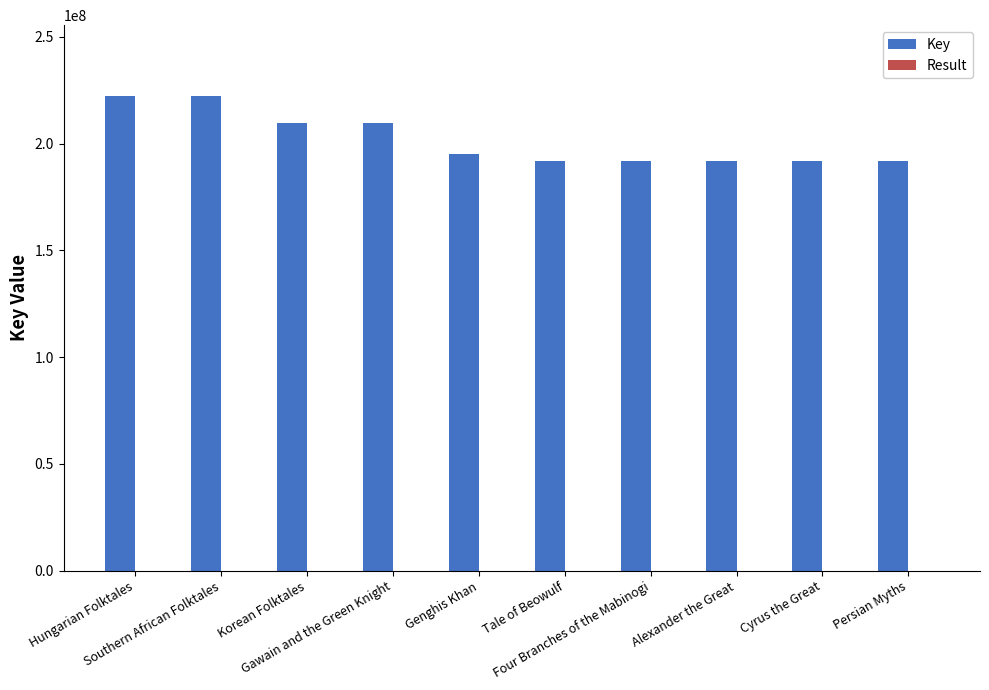

What is the maximum value for Key?

222202876